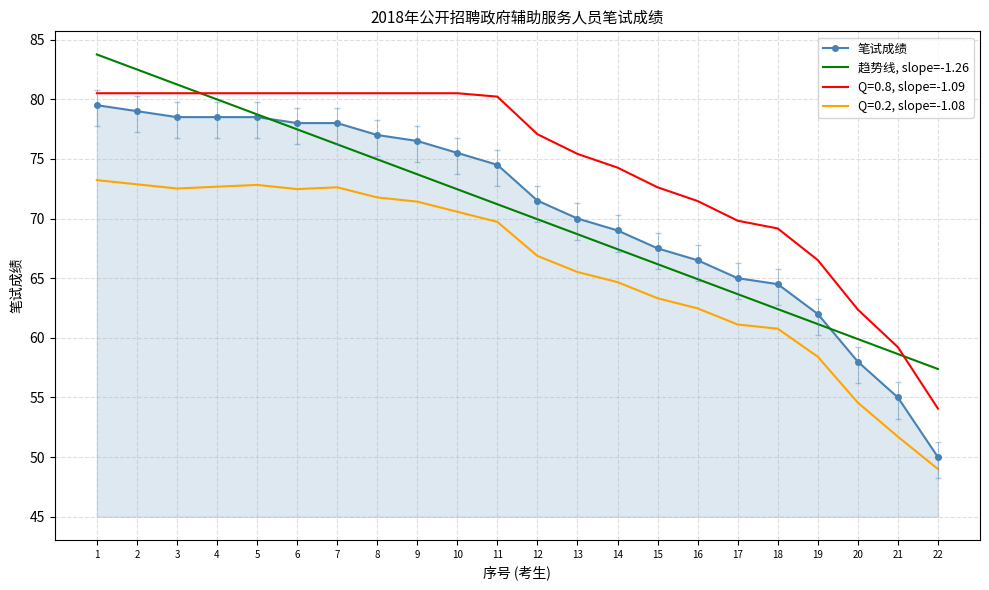

At which category does the chart reach its minimum across all series?

22